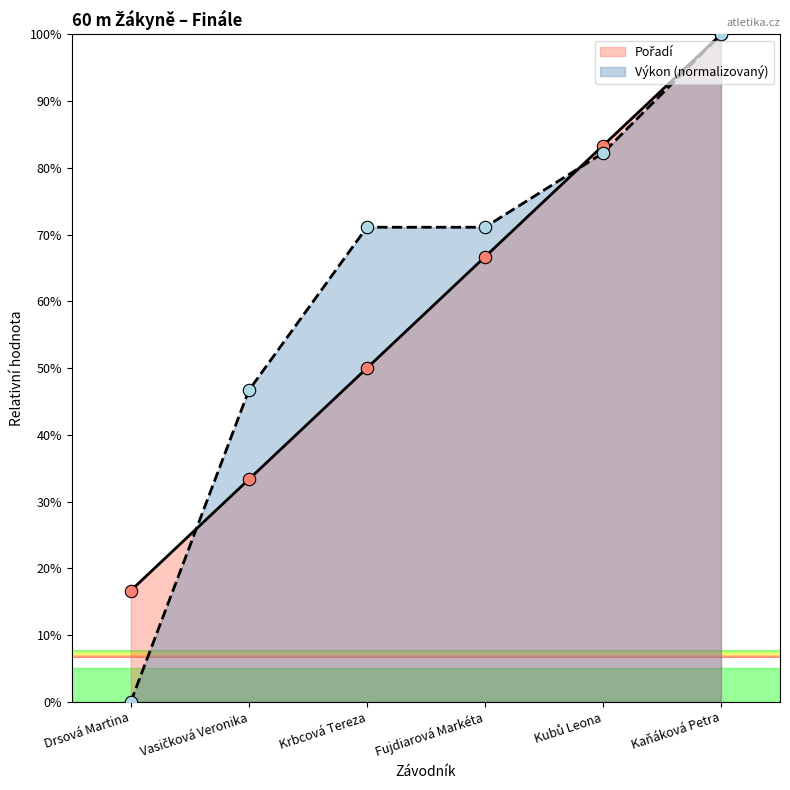

What are all the series names shown in the legend?

Pořadí, Výkon